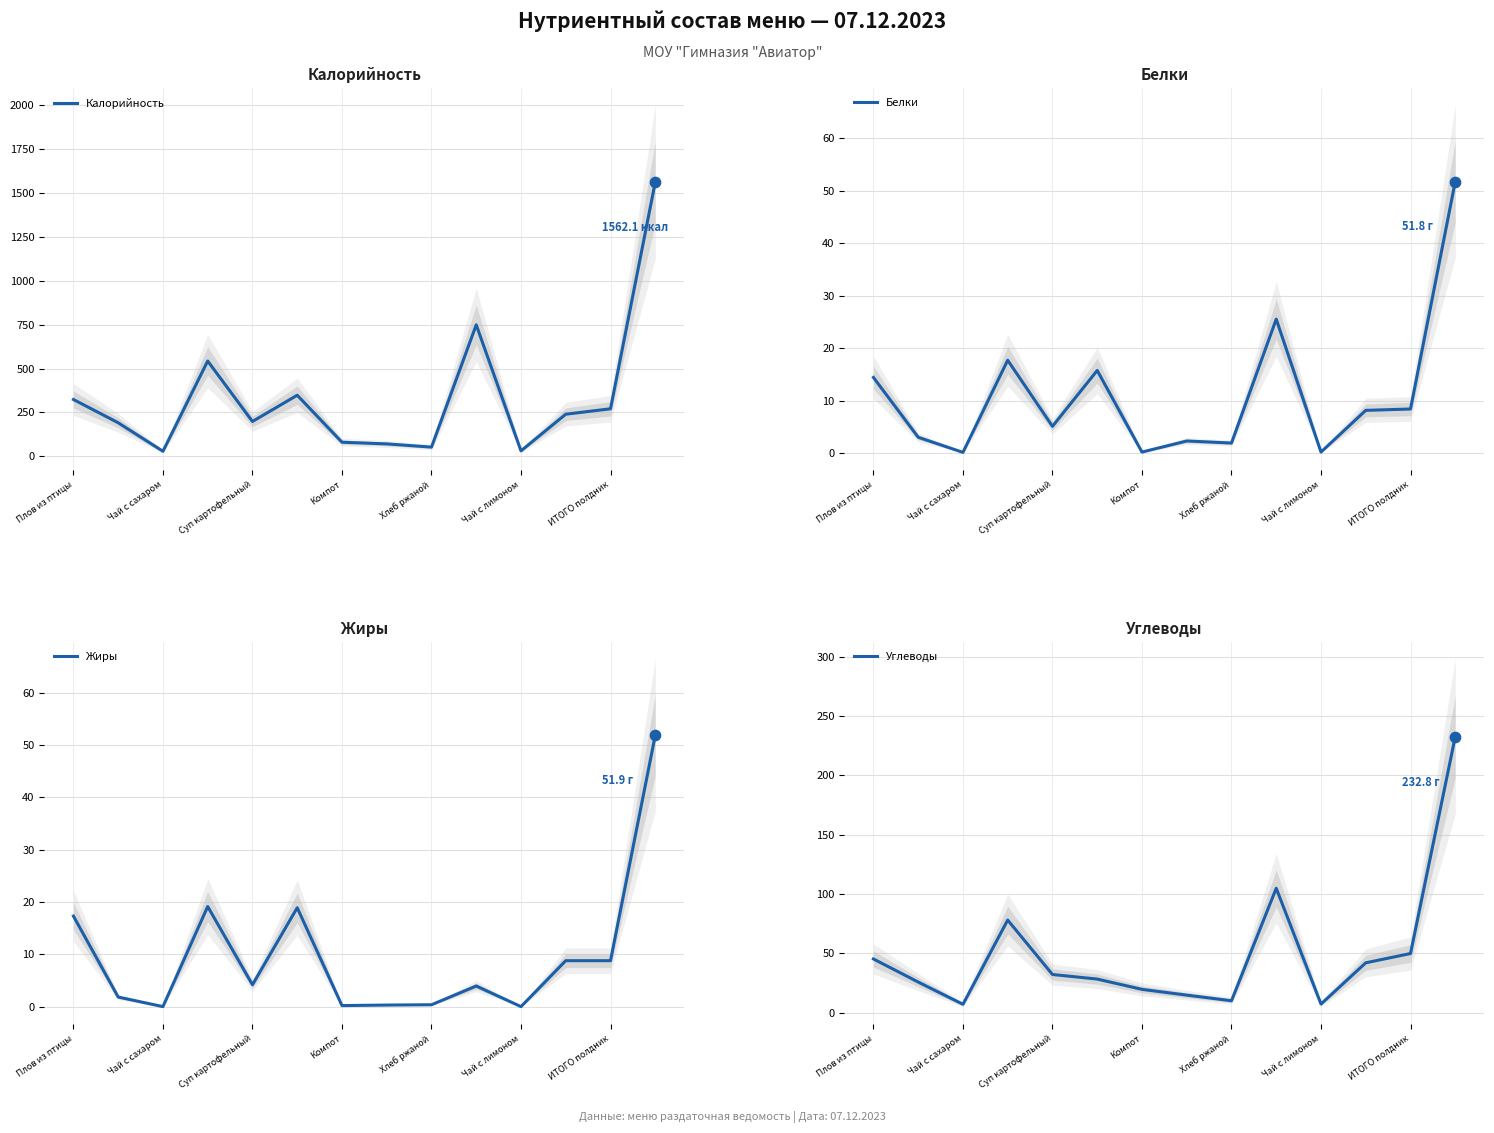

At how many categories does at least one series exceed 166?

9